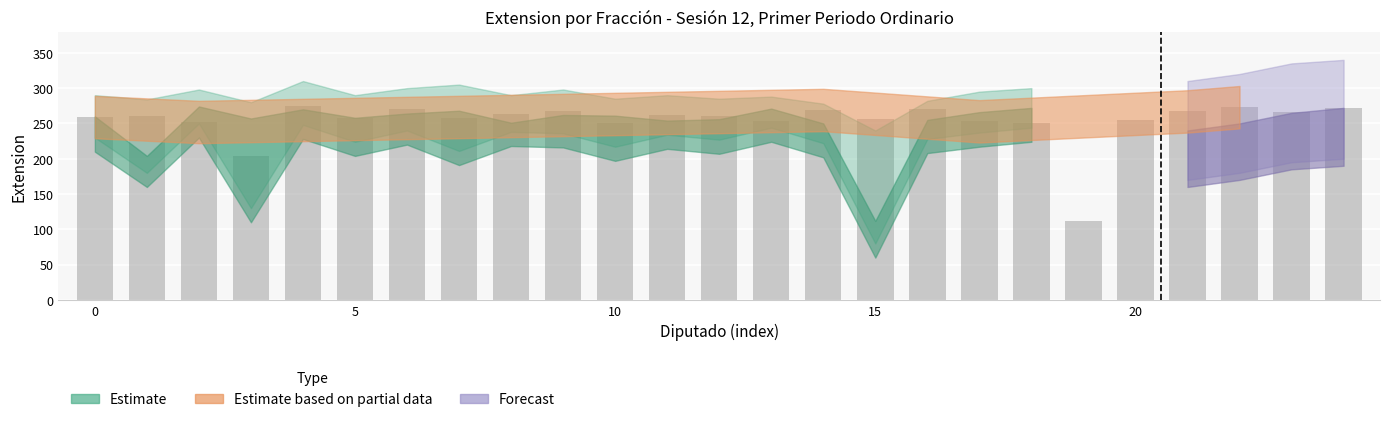

What is the value of the 11th bar from the left?

251